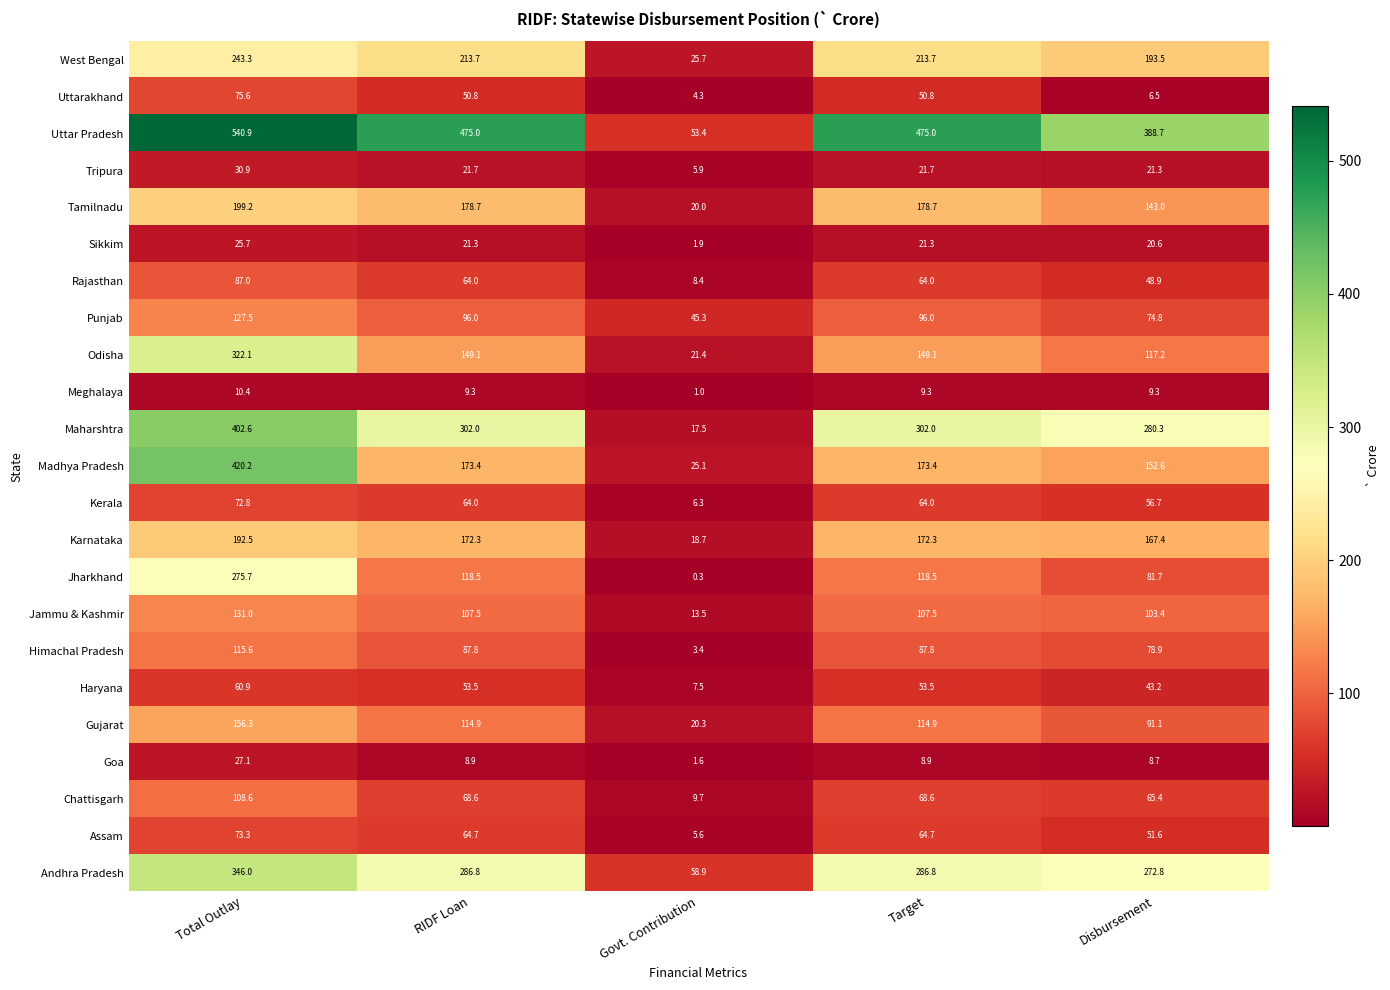

What is the difference between the highest and lowest values at Target?

466.1